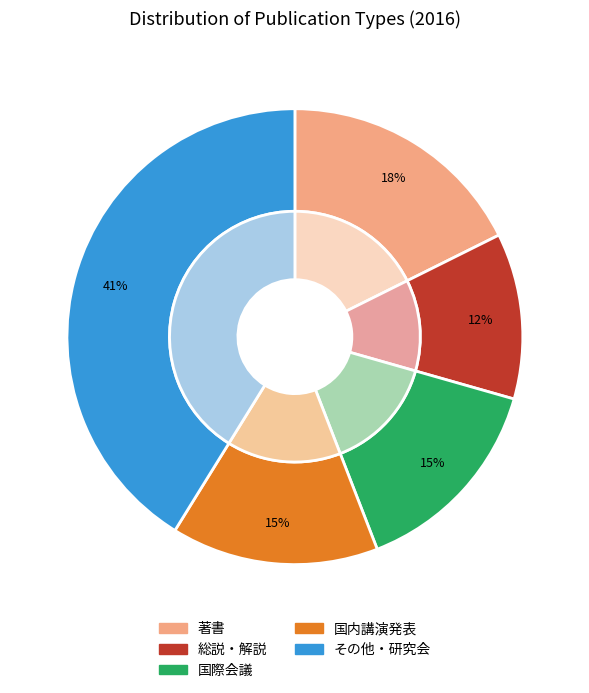

How many segments does this pie chart have?

5